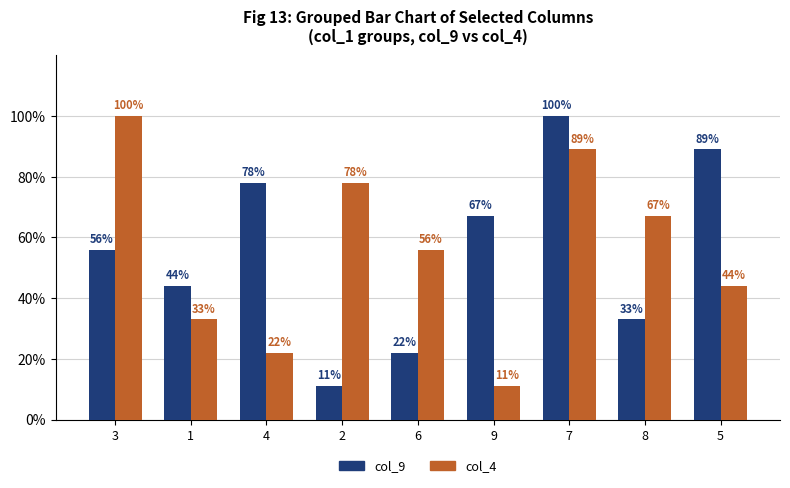

What is the difference between the highest and lowest values at 5?

45